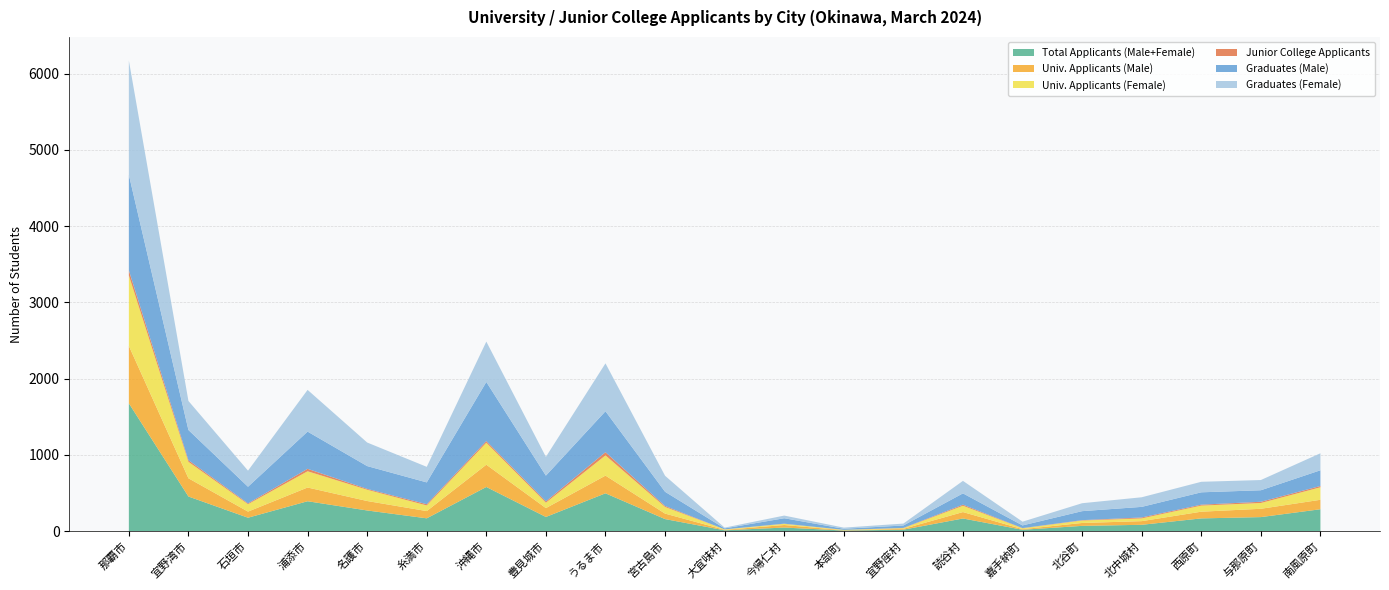

Reading right to left, what are all the values shown in this chart?

Total Applicants (Male+Female): 288	185	168	84	70	19	167	20	9	48	12	159	497	187	580	169	272	393	177	455	1677
Univ. Applicants (Male): 124	109	88	48	38	8	84	11	4	33	6	72	232	116	292	95	124	180	80	239	753
Univ. Applicants (Female): 164	76	80	36	32	11	83	9	5	15	6	87	265	71	288	74	148	213	97	216	924
Junior College Applicants: 17	16	12	12	5	3	14	3	0	3	0	13	42	17	22	16	11	32	11	21	66
Graduates (Male): 206	151	162	139	118	35	148	32	14	71	13	186	537	338	775	286	299	488	218	396	1253
Graduates (Female): 223	134	138	126	104	49	164	25	15	35	10	210	628	246	529	204	309	547	211	381	1499